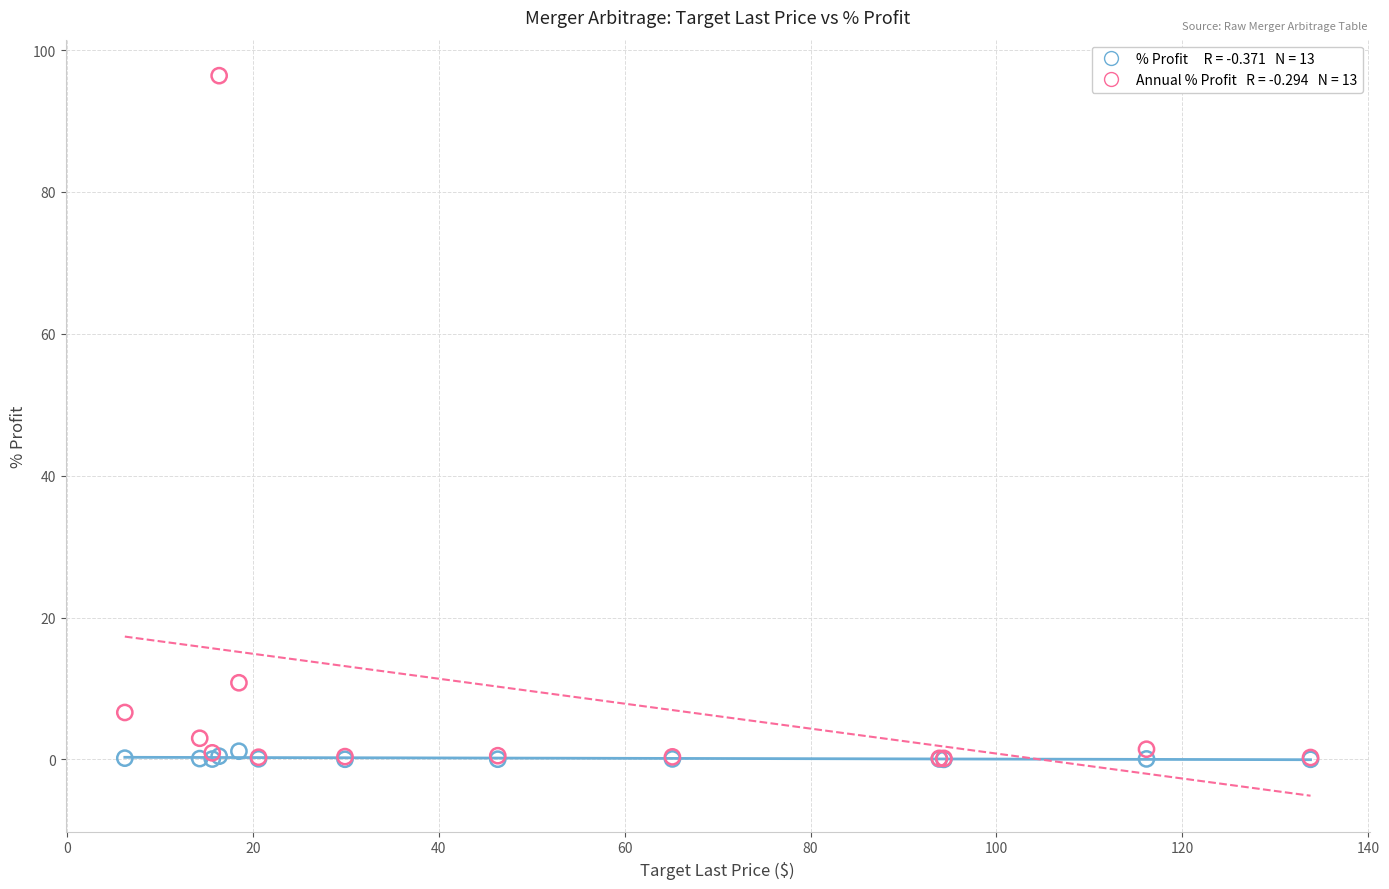

Across all series, what Y value is closest to 48?

10.8